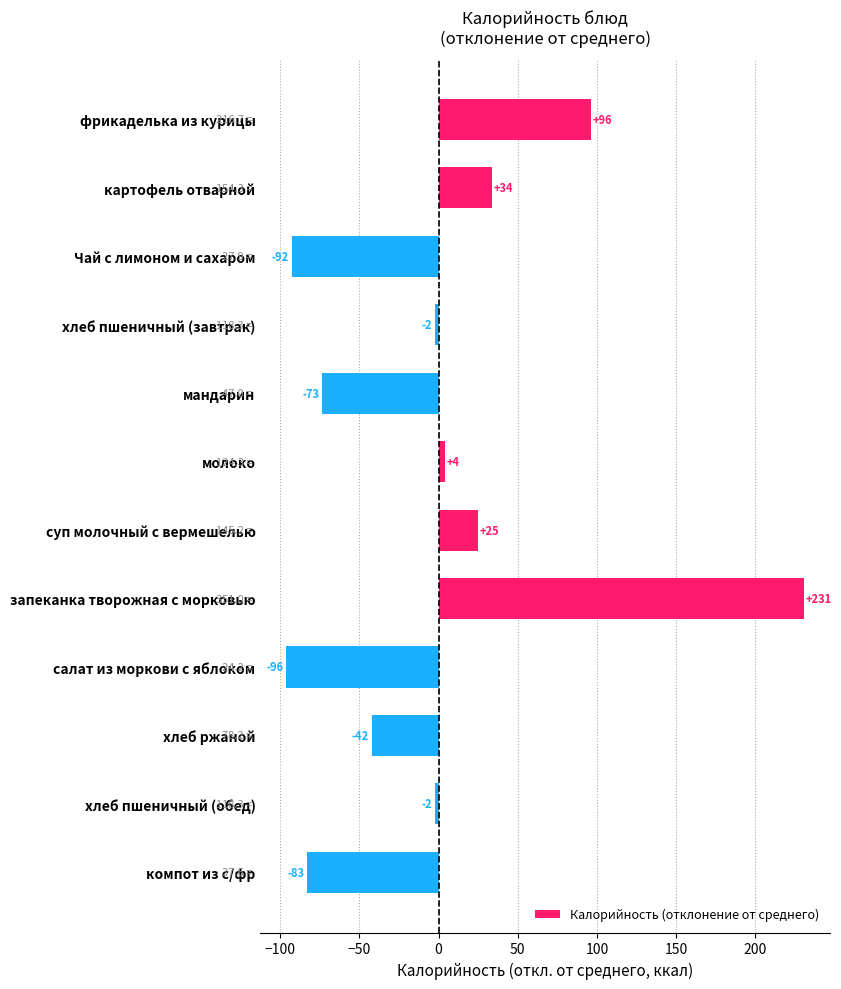

Between запеканка творожная с морковью and салат из моркови с яблоком, which is larger?

запеканка творожная с морковью